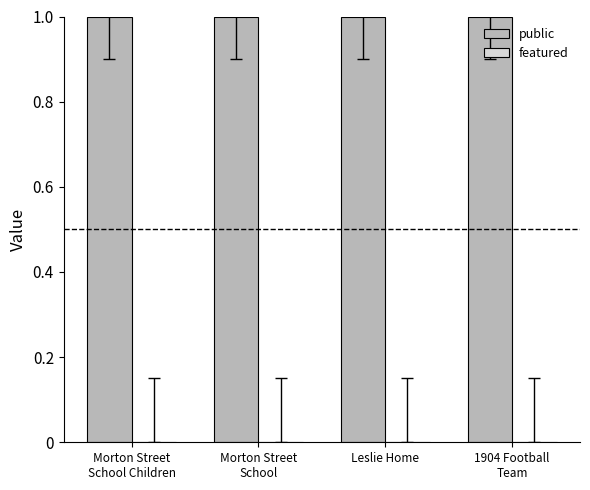

The value of public at Leslie Home is 1. True or false?

True